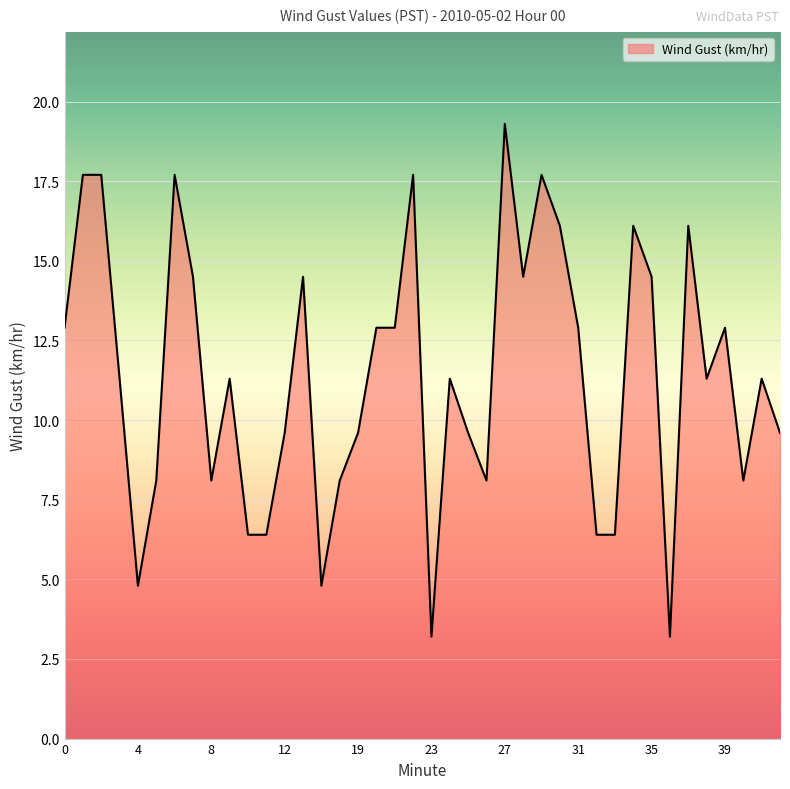

How many lines are shown in the chart?

1